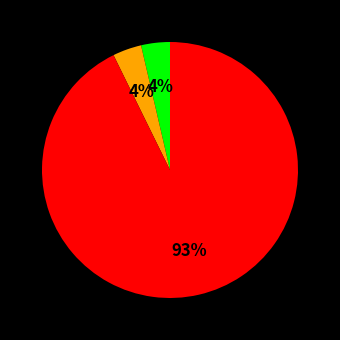

To the nearest percent, what is the average slice percentage?

33%